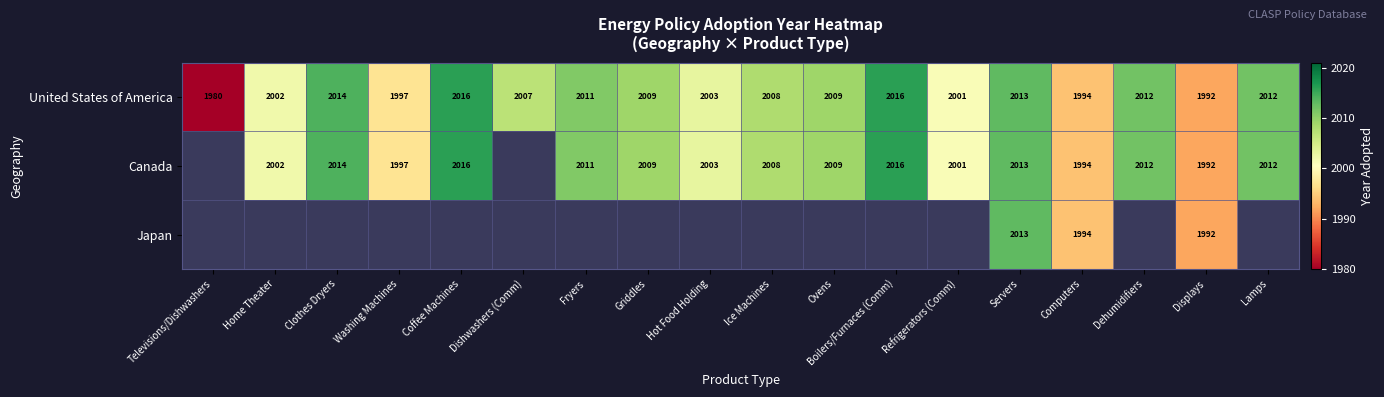

What is the highest value of the United States of America series?

2016